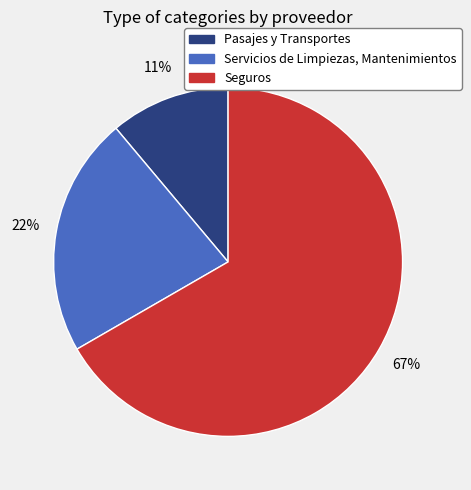

Approximately how many times larger is the value at Seguros compared to Servicios de Limpiezas, Mantenimientos?

3.0